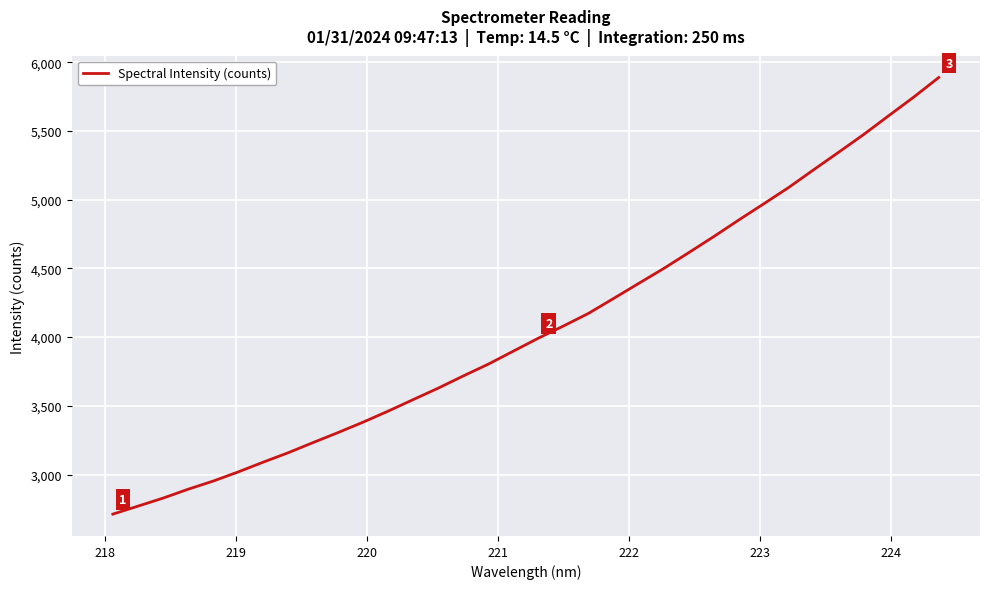

What is the smallest value displayed?

2712.4